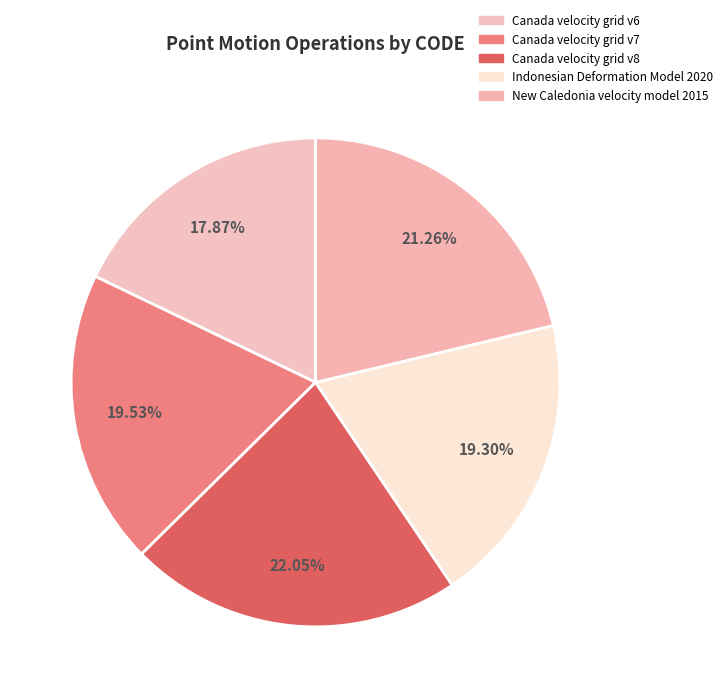

Rank the categories by value from lowest to highest.

Canada velocity grid v6, Indonesian Deformation Model 2020, Canada velocity grid v7, New Caledonia velocity model 2015, Canada velocity grid v8